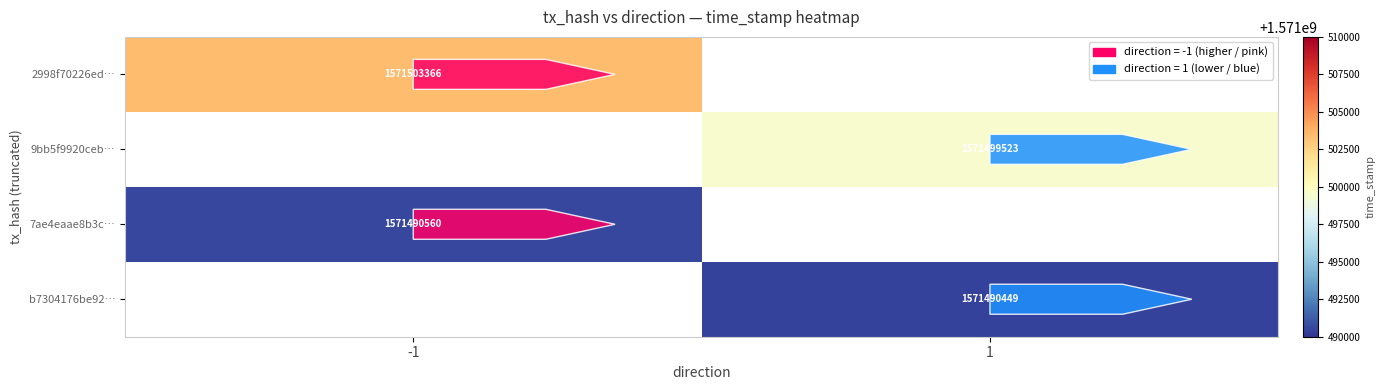

Is the value of 9bb5f9920ceb… at 1 greater than the value of 2998f70226ed… at -1?

No